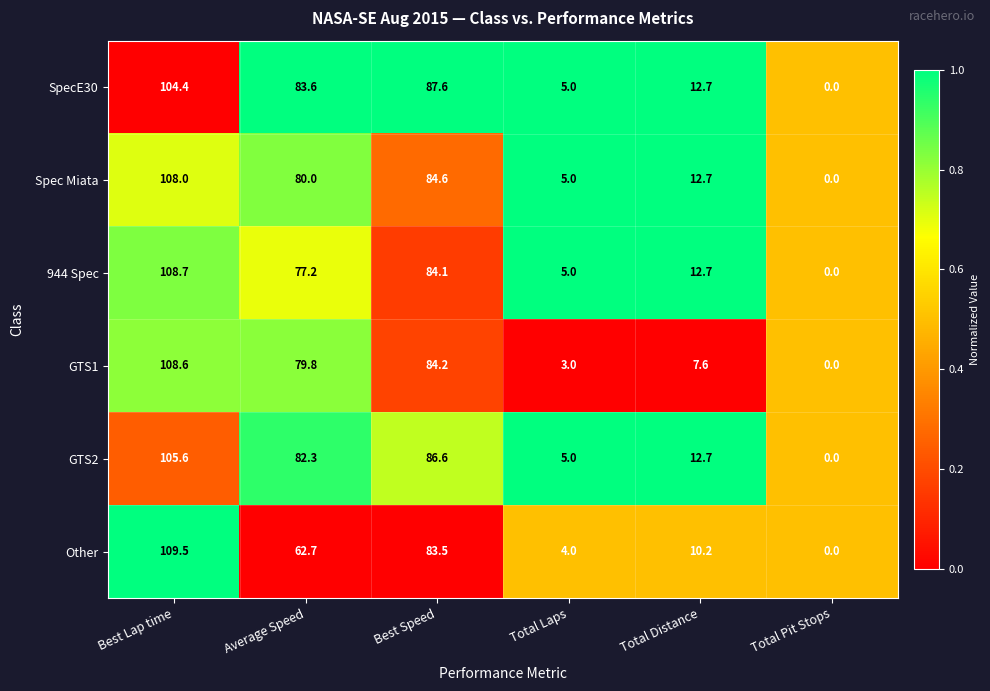

What is the difference between the 944 Spec values at Total Distance and Best Lap time?

96.0